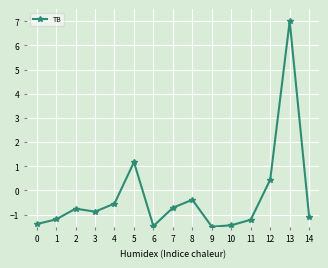

At which label does the data first exceed 0?

5